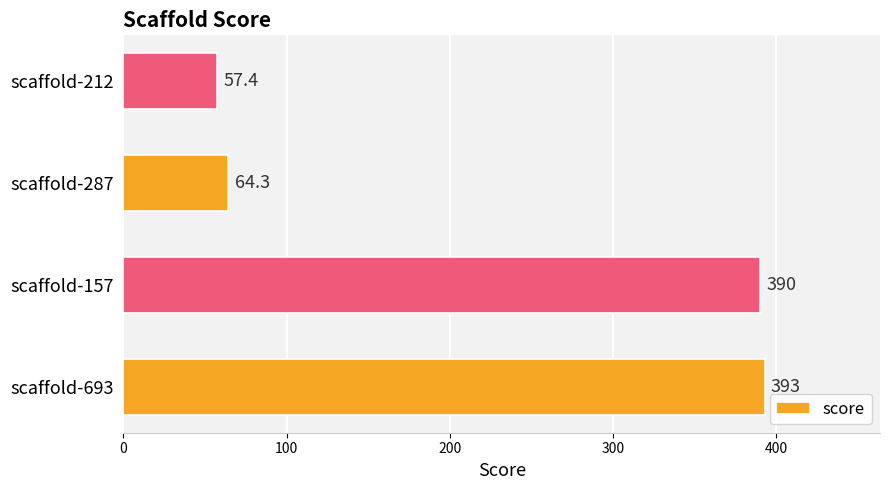

What is the sum of the values at scaffold-157 and scaffold-693?

783.0